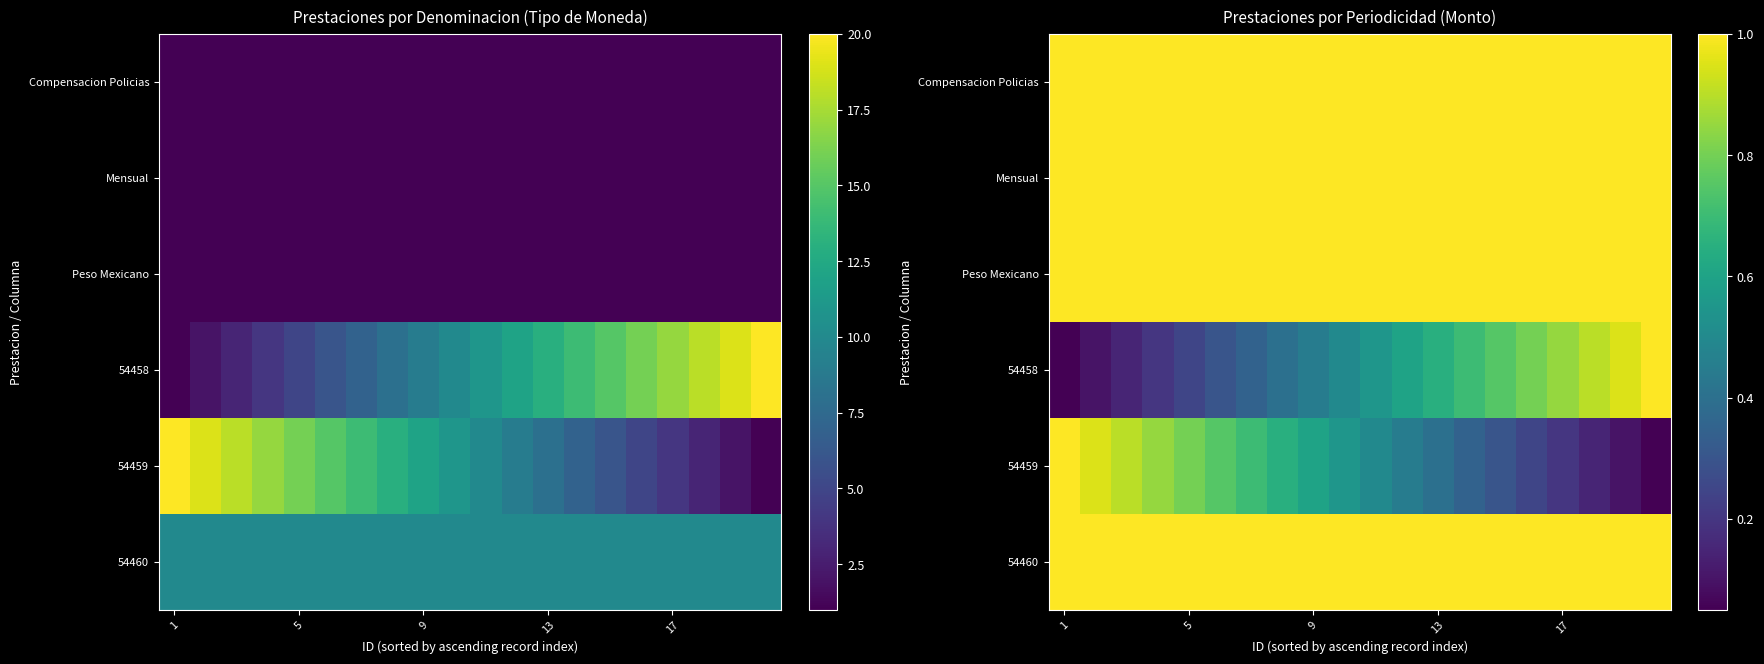

Which series has the largest total across all categories?

Compensacion Policias